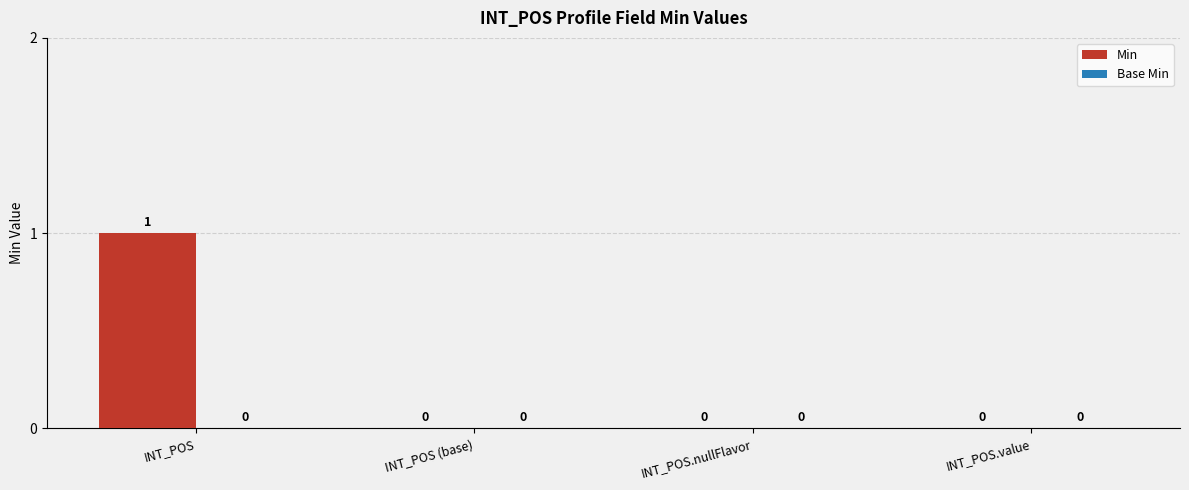

The chart shows a value of 0 at INT_POS (base). True or false?

True